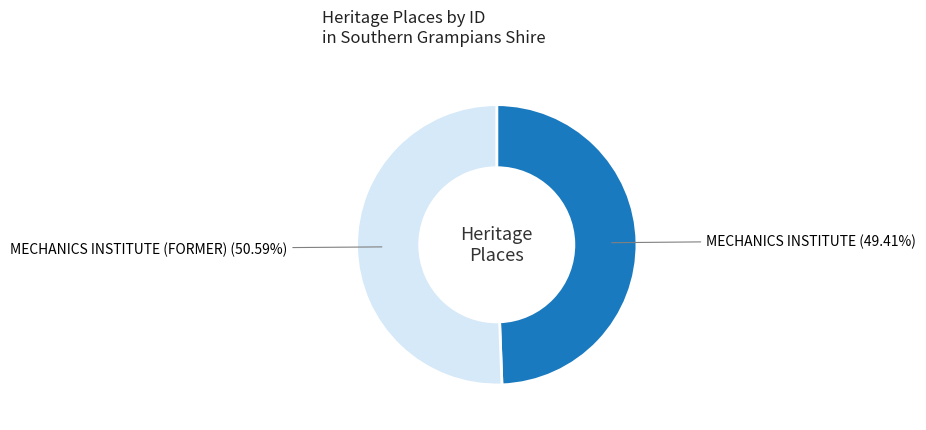

Is there any slice that represents more than half of the pie?

Yes